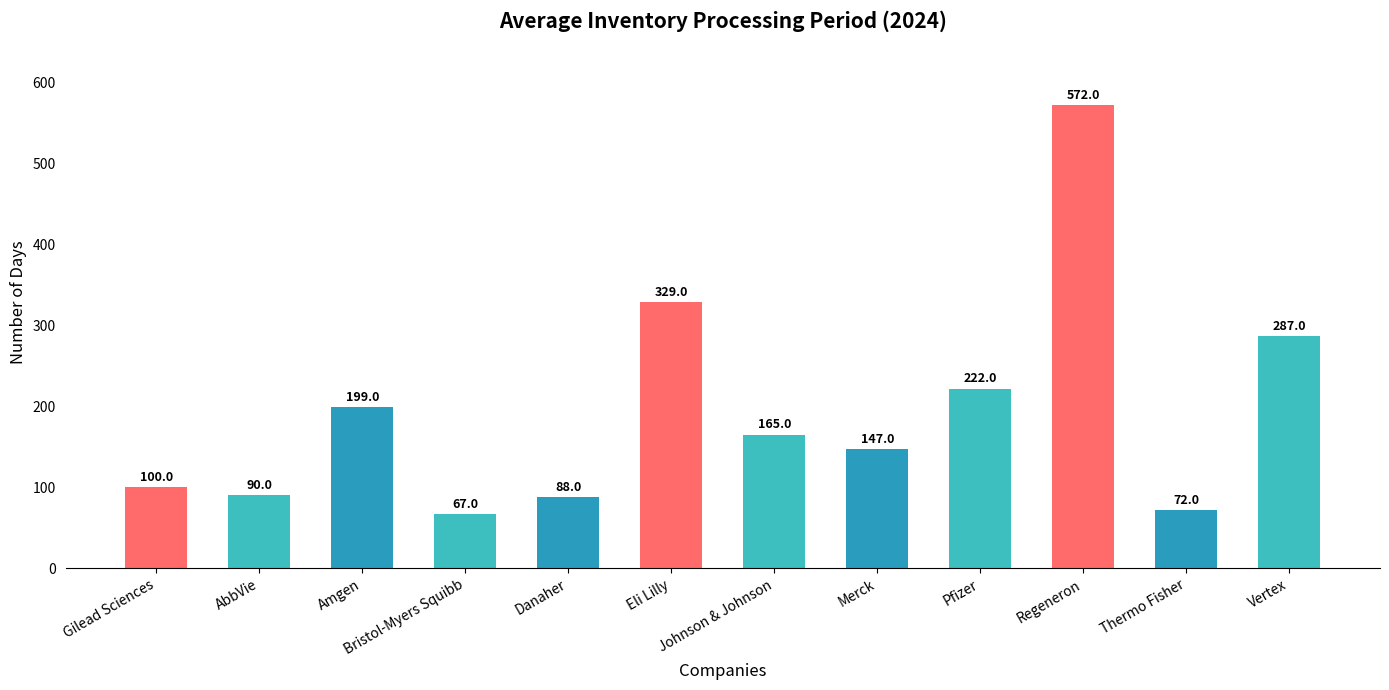

Reading left to right, extract all data points from this chart.

Gilead Sciences=100	AbbVie=90	Amgen=199	Bristol-Myers Squibb=67	Danaher=88	Eli Lilly=329	Johnson & Johnson=165	Merck=147	Pfizer=222	Regeneron=572	Thermo Fisher=72	Vertex=287